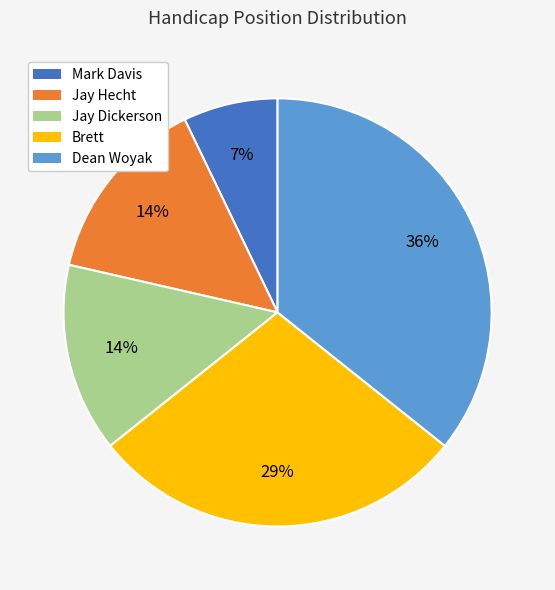

What is the smallest slice in the pie chart?

Mark Davis